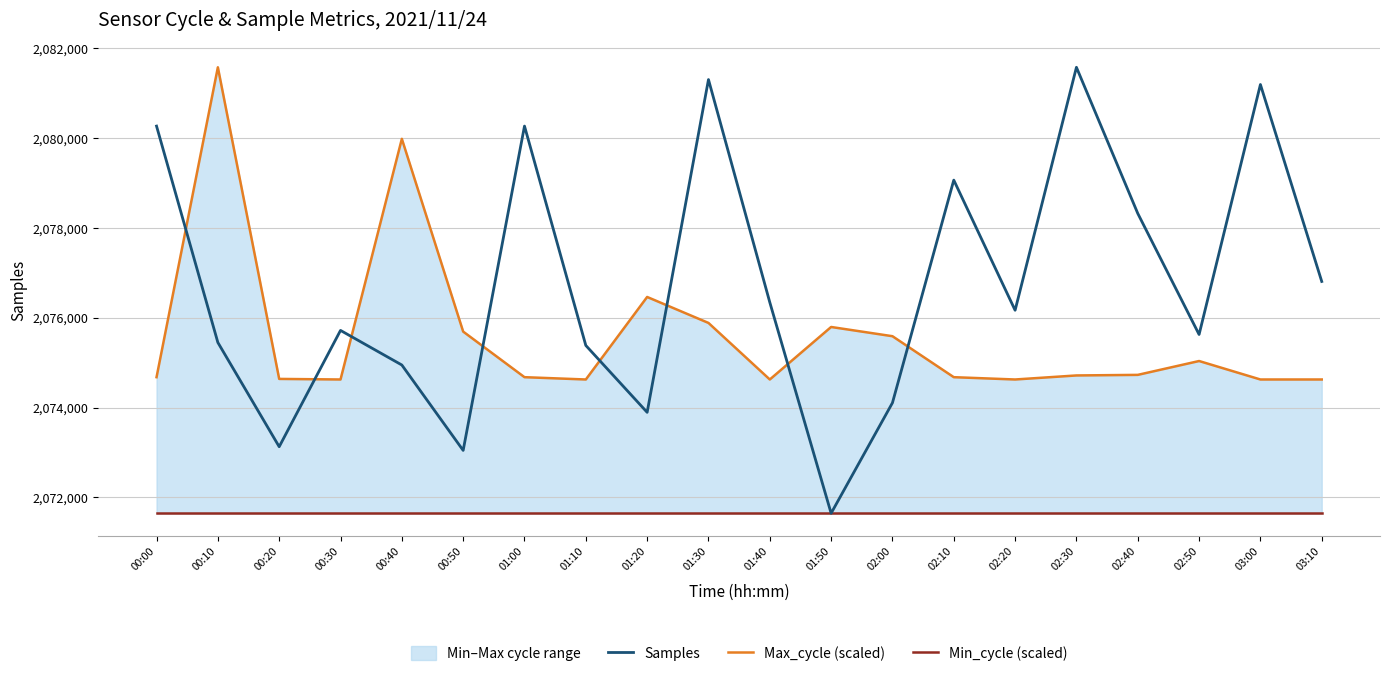

True or false: Samples and Min_cycle (scaled) cross at least once.

False